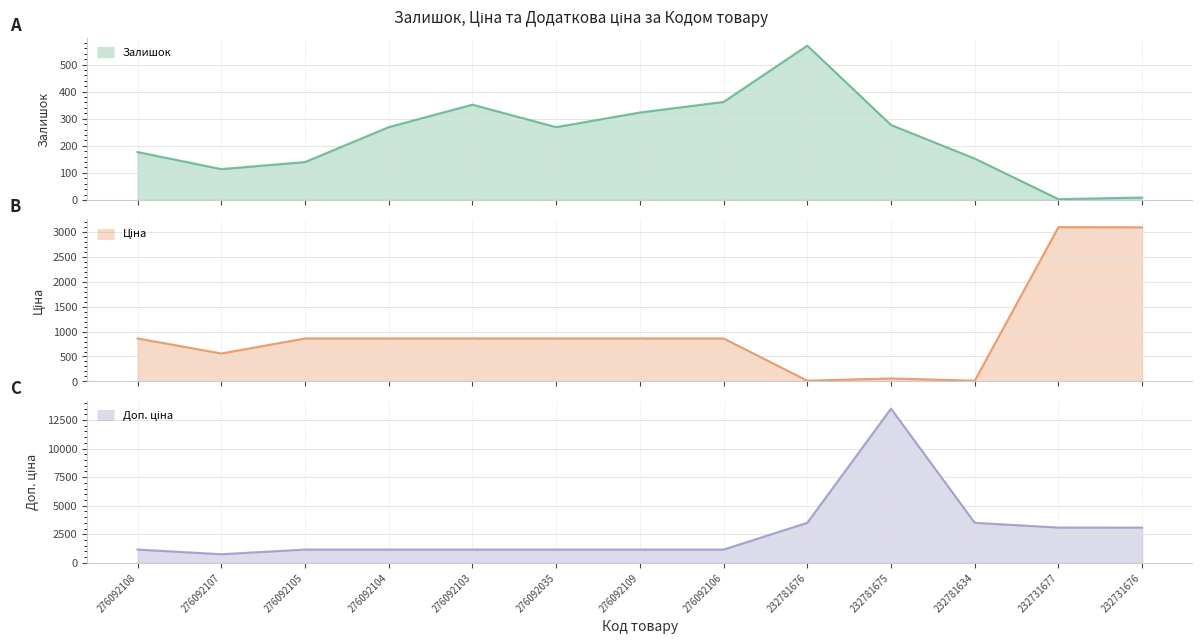

How many interior local valleys does the Залишок series have?

3